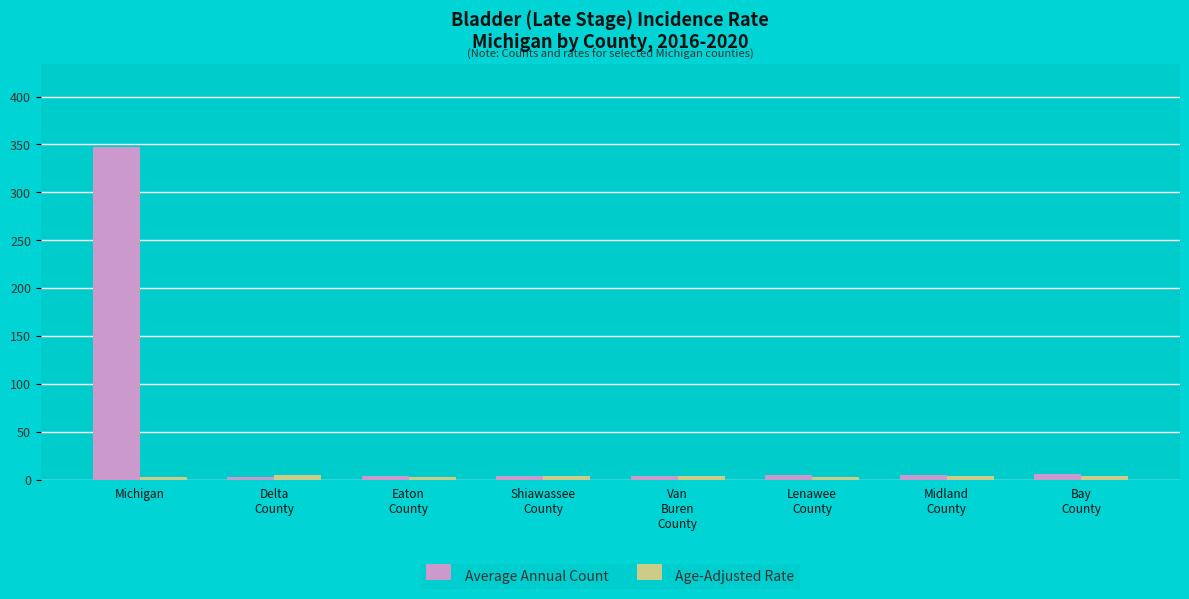

What is the label of the 3rd bar from the right?

Lenawee
County